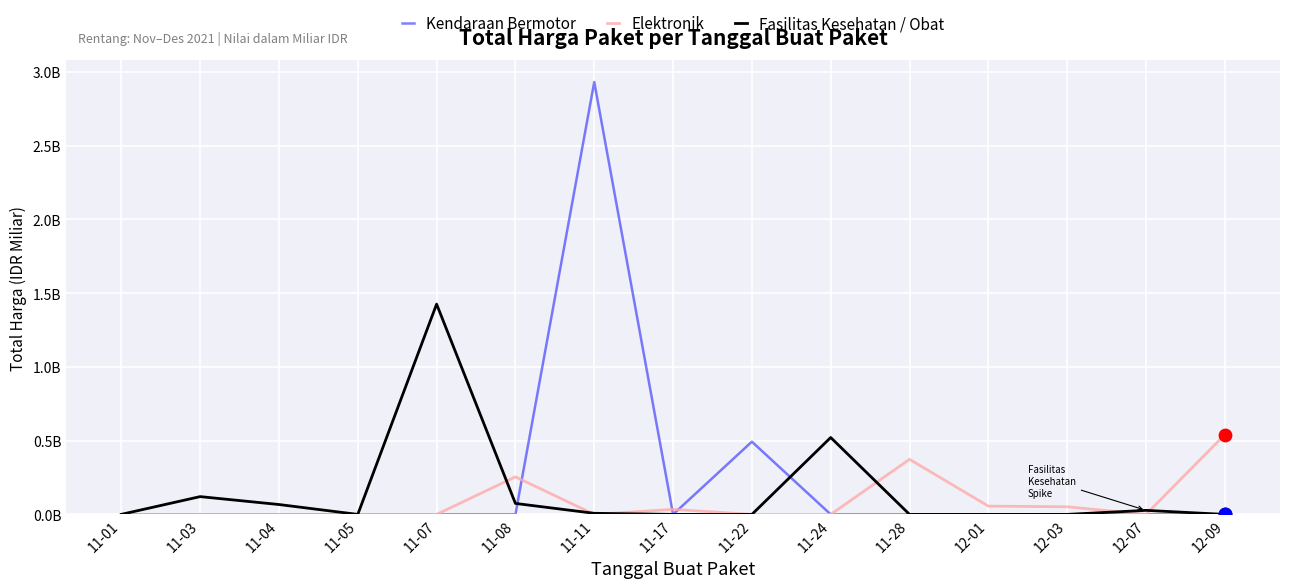

Which series has the largest total across all categories?

Kendaraan Bermotor